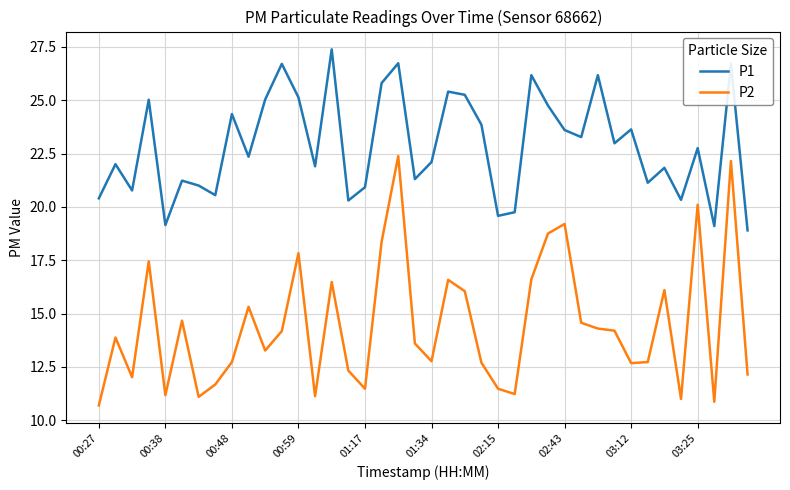

Rank the series by their average value, from lowest to highest.

P2, P1